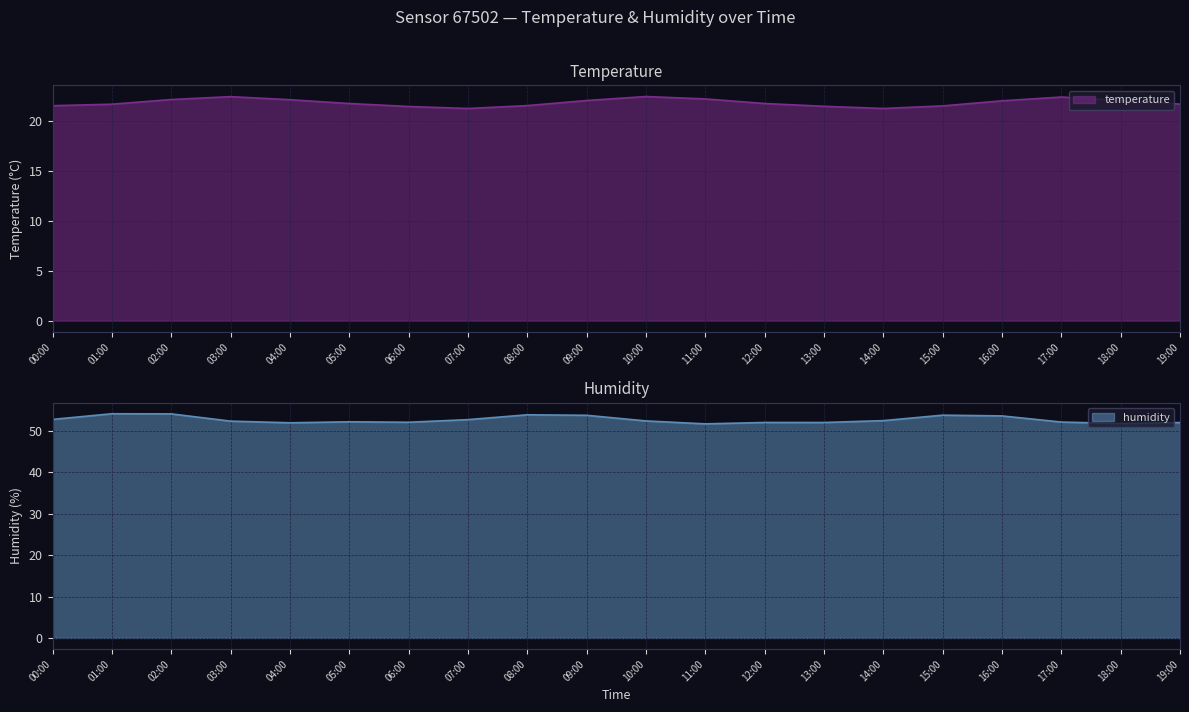

True or false: temperature has a value of 22.1 at 09:00.

True